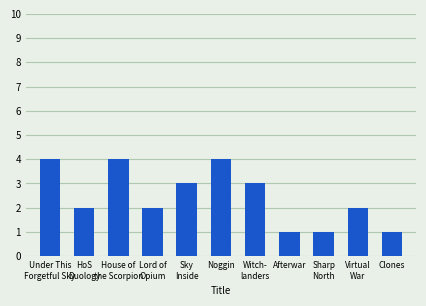

What is the difference between the second highest and second lowest values?

3